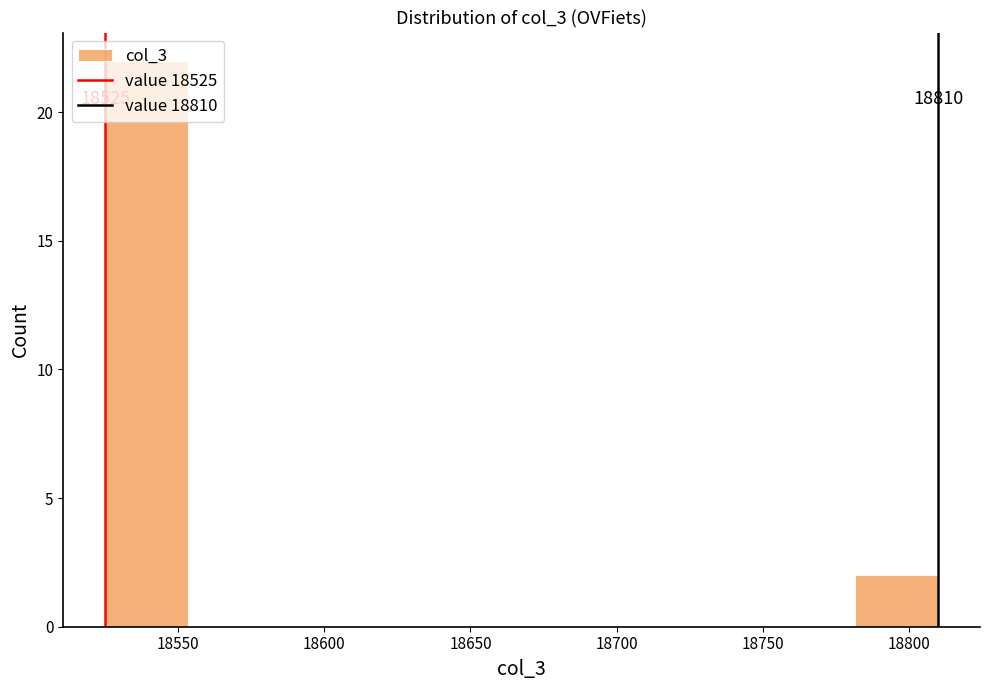

Which range on the x-axis has the tallest bar?

18525.0 to 18553.5